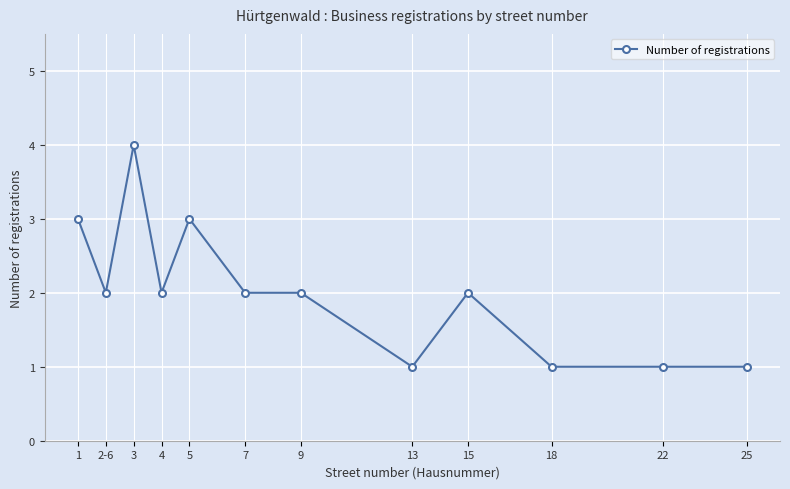

The value at 18 is 1. True or false?

True